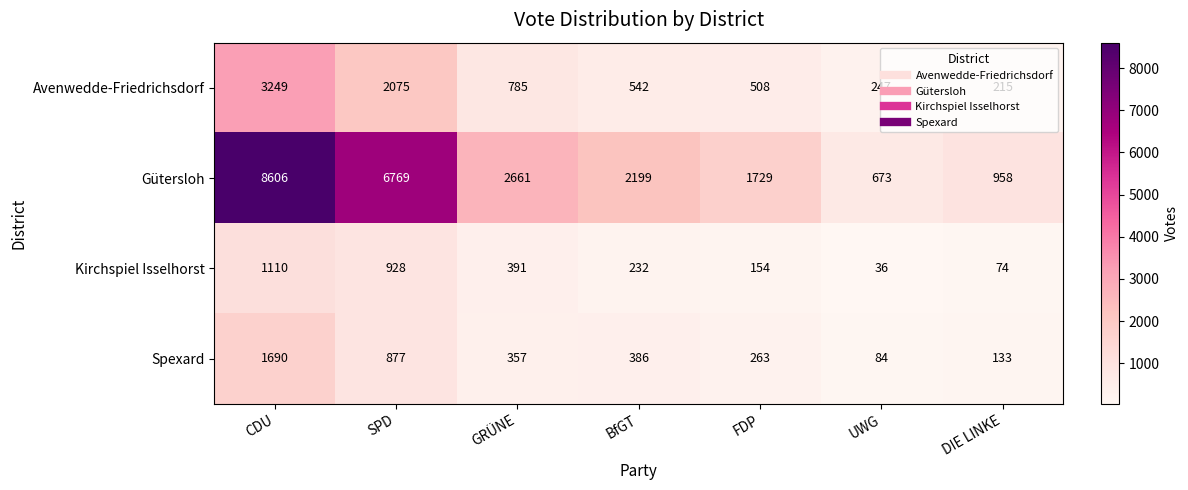

At how many categories does at least one series exceed 7727?

1